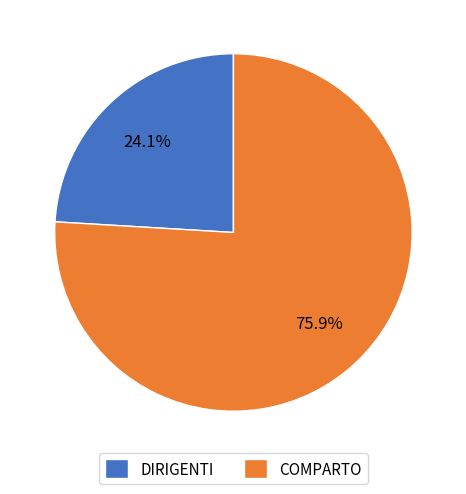

Which has a higher value, DIRIGENTI or COMPARTO?

COMPARTO